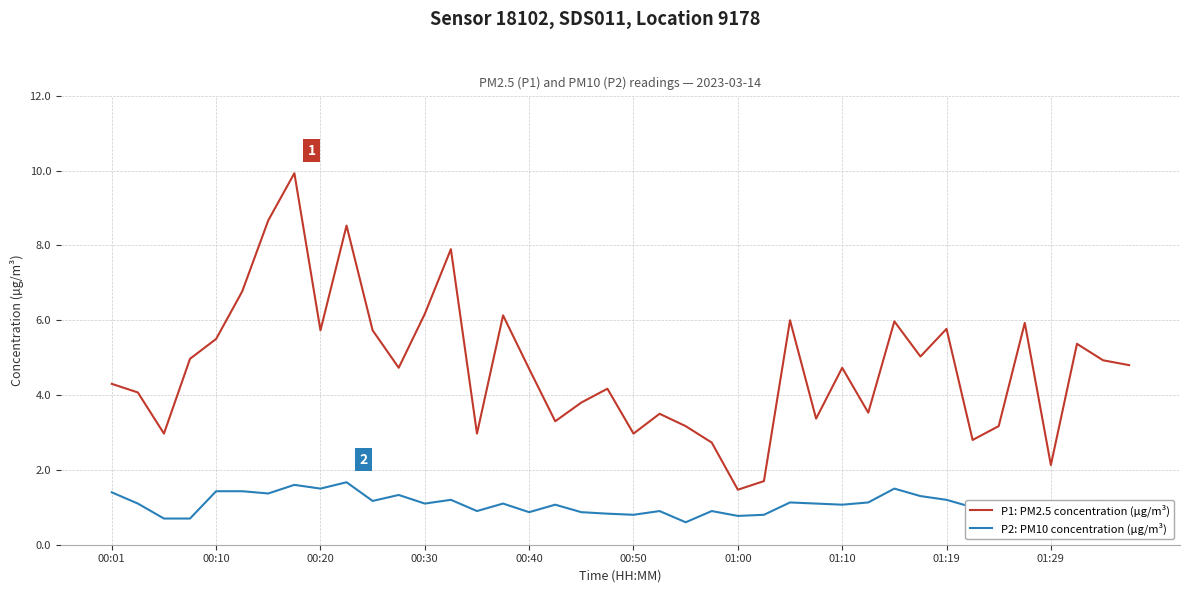

What is the difference between the maximum and minimum values in the P1: PM2.5 concentration (µg/m³) series?

8.5